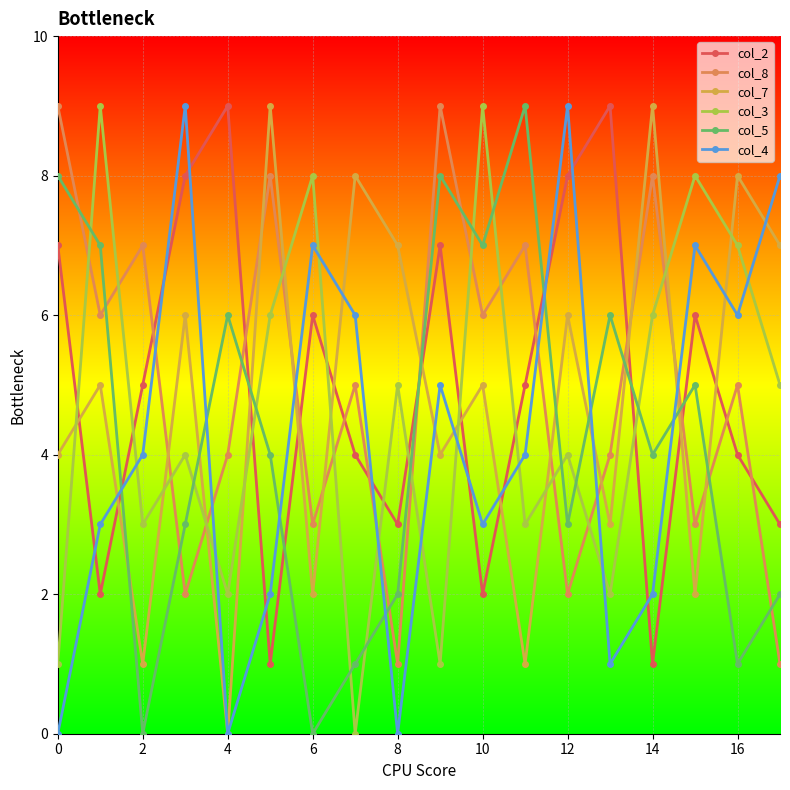

Which category has the lowest value across all series?

4